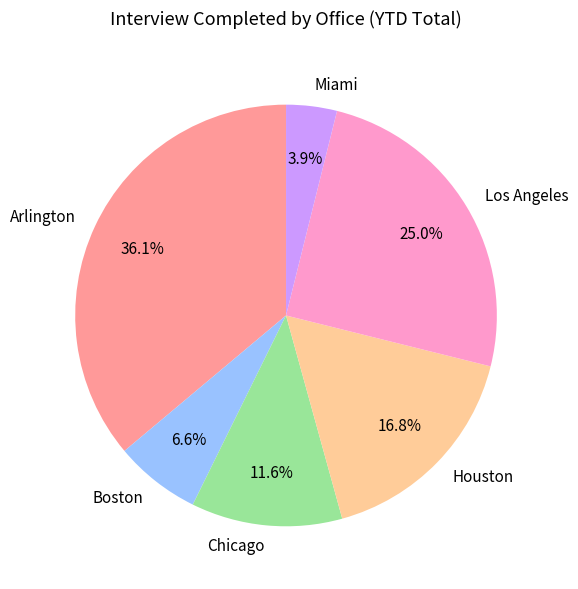

What is the ratio of the value at Los Angeles to the value at Arlington?

0.7